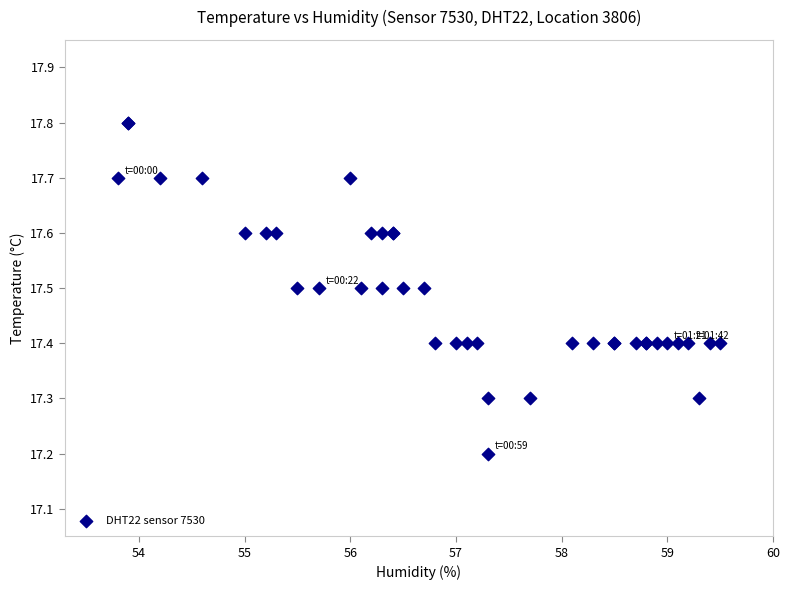

What Y value in the scatter plot is closest to 17?

17.2